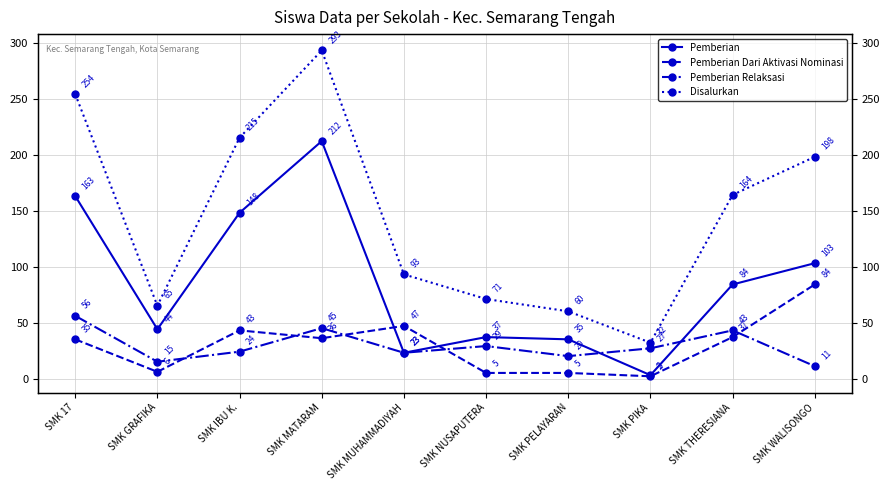

After their last crossing, which series has the higher values: Pemberian or Pemberian Dari Aktivasi Nominasi?

Pemberian